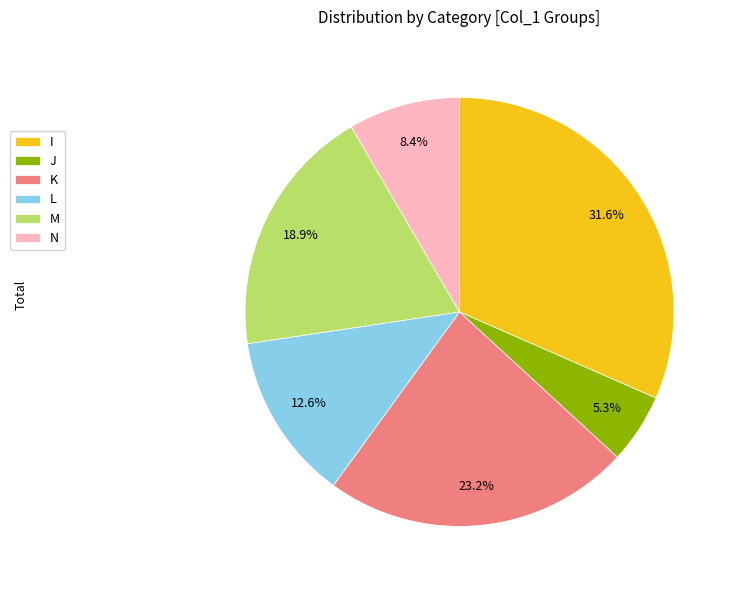

Rank the categories by value from lowest to highest.

J, N, L, M, K, I